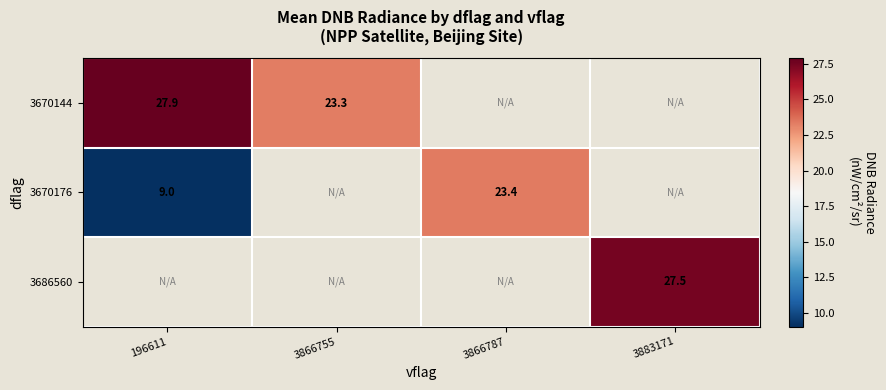

What is the smallest value displayed?

9.0